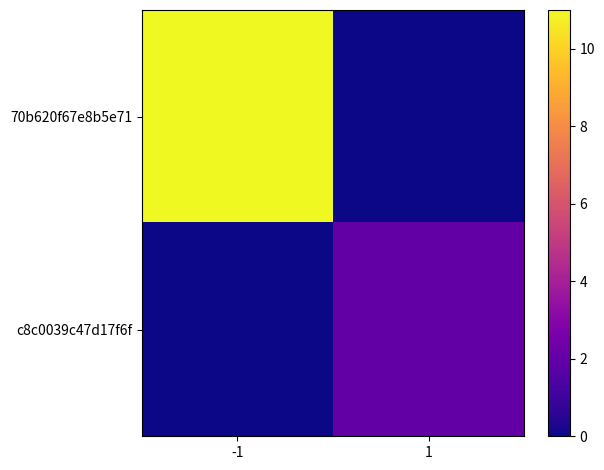

Reading right to left, transcribe all the data shown in this chart.

70b620f67e8b5e71: 1=0	-1=11
c8c0039c47d17f6f: 1=2	-1=0